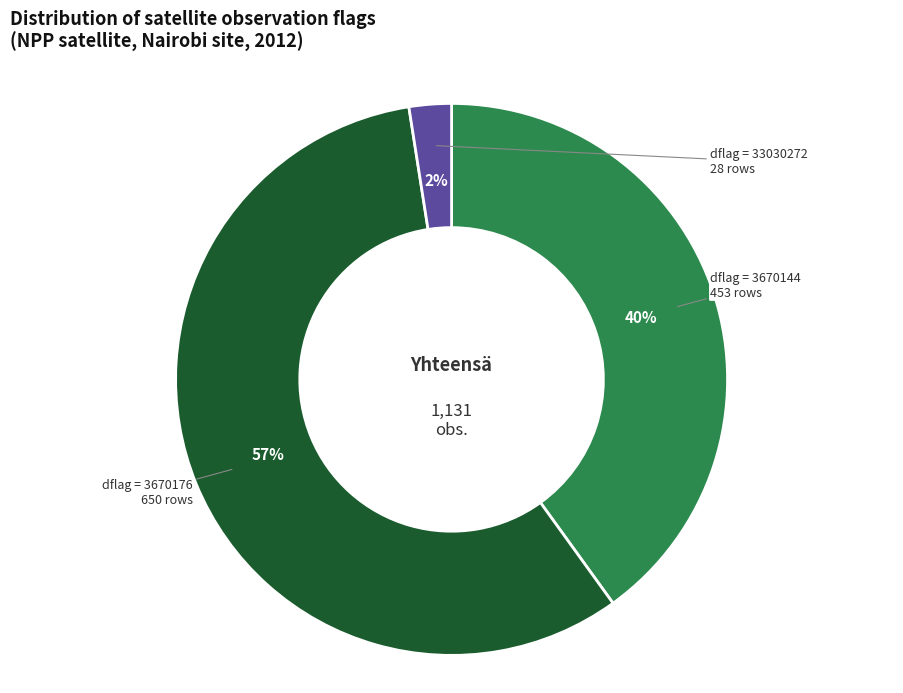

Is there any slice that represents more than half of the pie?

Yes